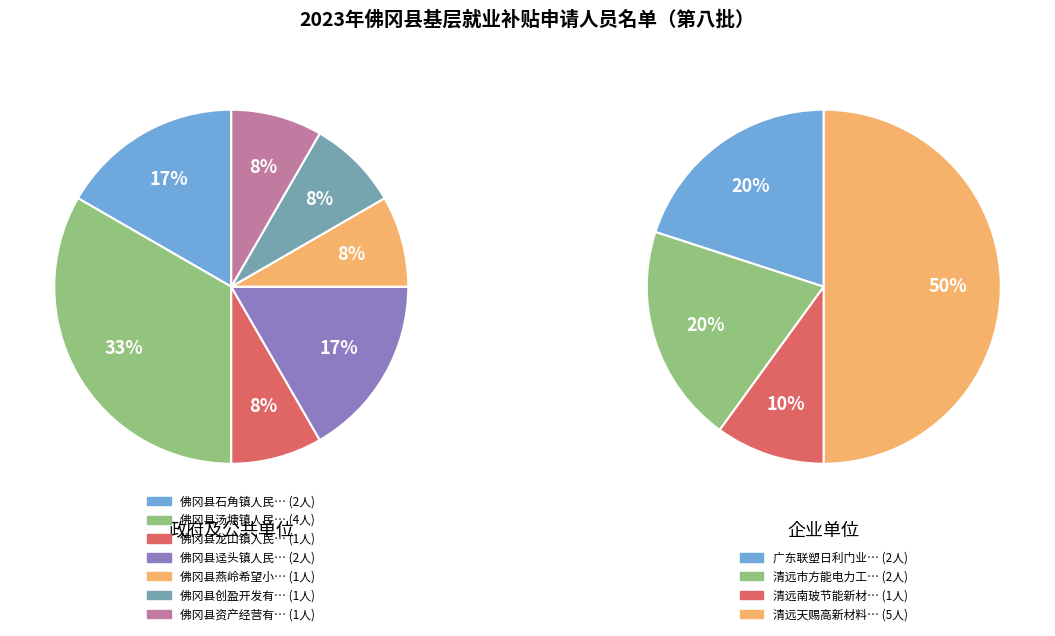

The 佛冈县创盈开发有限公司 slice represents 1% of the pie. True or false?

False